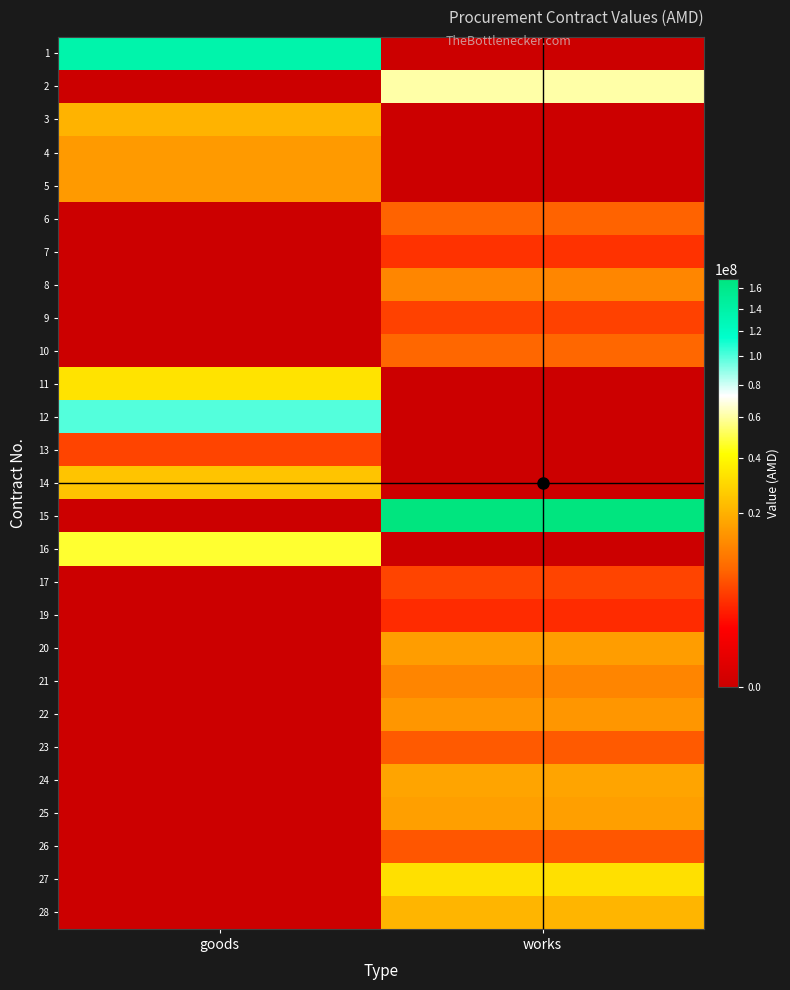

At works, list the series in order from smallest to largest.

1, 3, 4, 5, 11, 12, 13, 14, 16, 19, 7, 9, 17, 26, 23, 6, 10, 21, 8, 22, 20, 25, 24, 28, 27, 2, 15